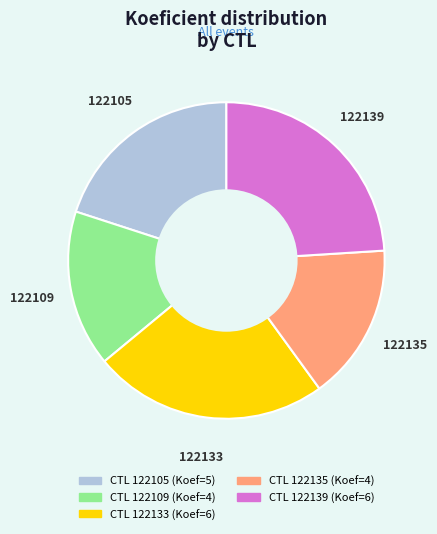

Does any single category account for the majority?

No